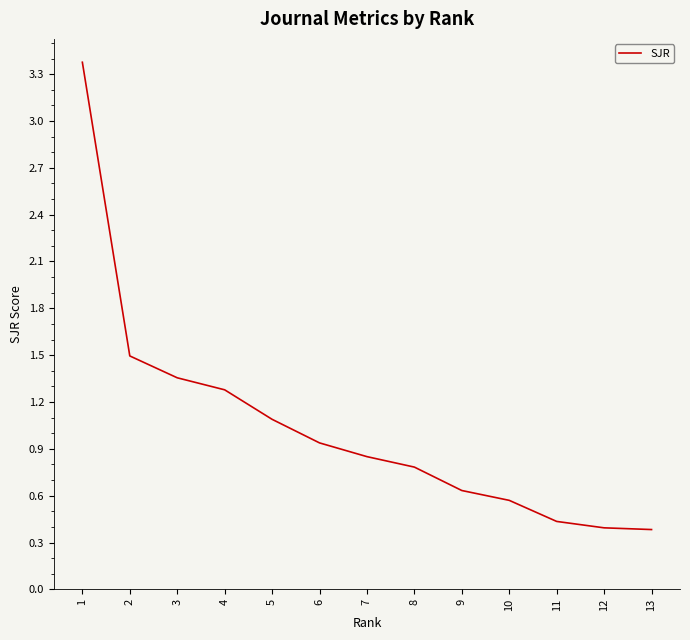

Approximately how many times larger is the value at 8 compared to 2?

0.5